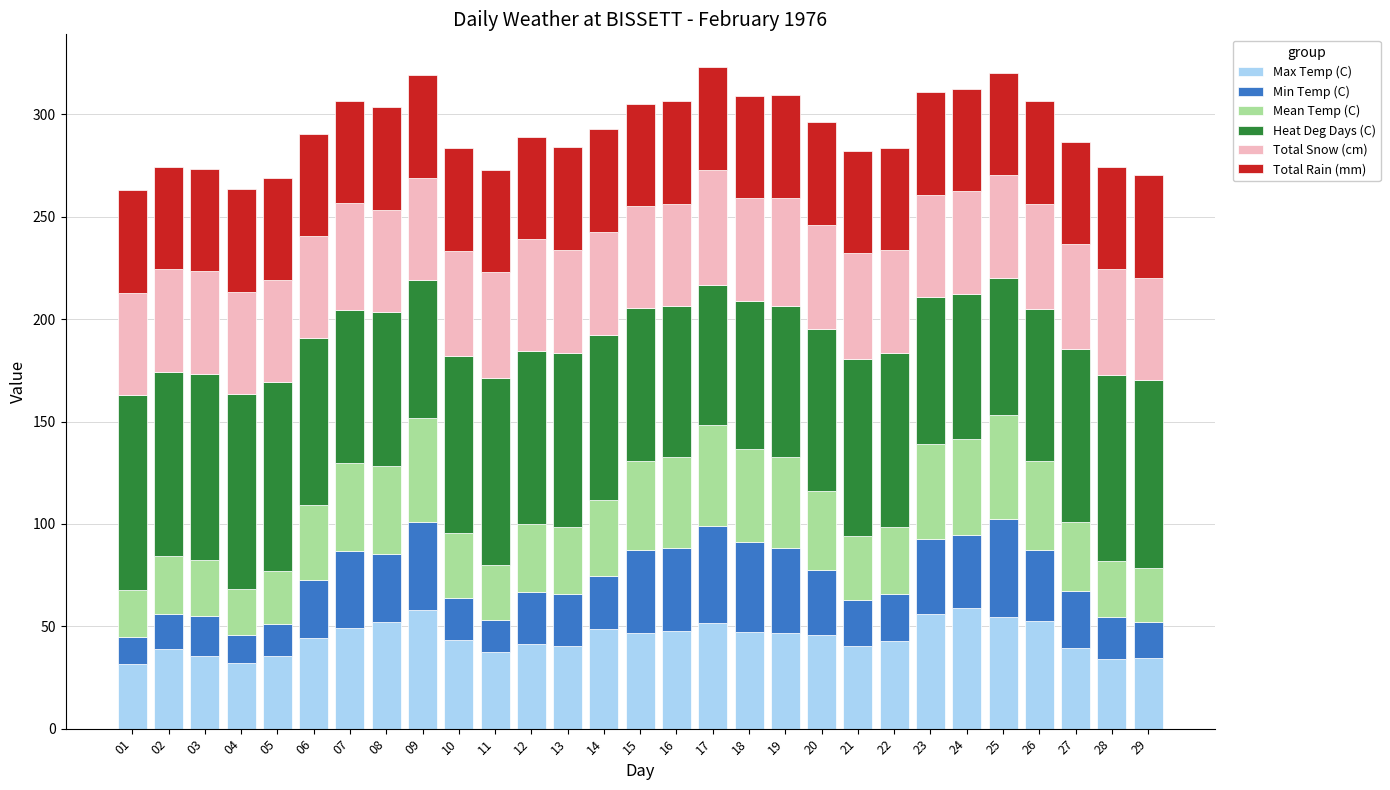

The value of Max Temp (C) at 26 is 72.1. True or false?

False